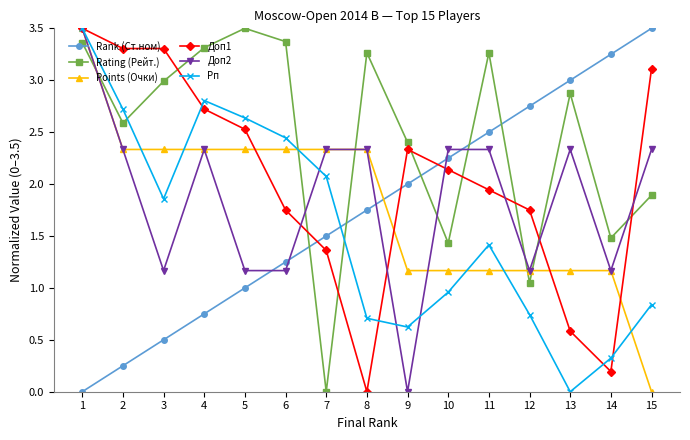

Which series has the largest total across all categories?

Rating (Рейт.)